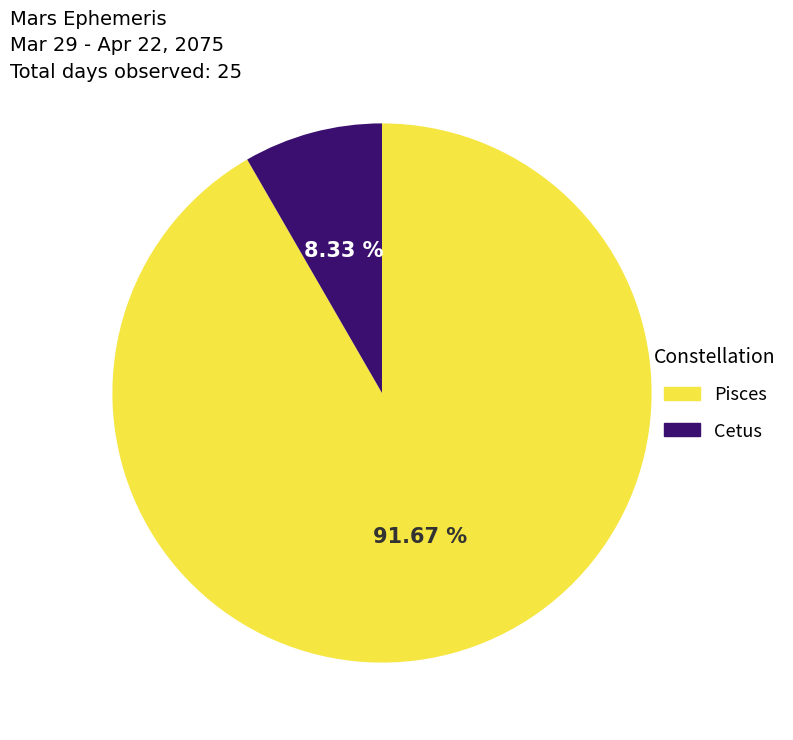

To the nearest percent, what is the combined percentage of Pisces and Cetus?

100%